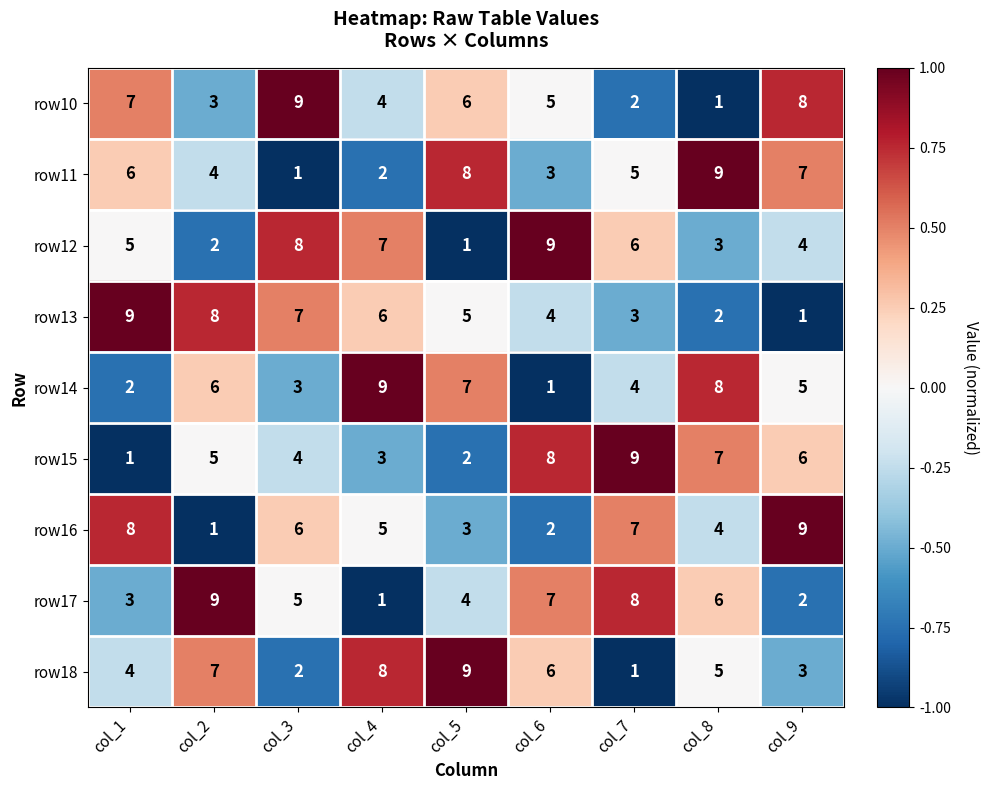

Where is row12 nearest to the value 5?

col_1